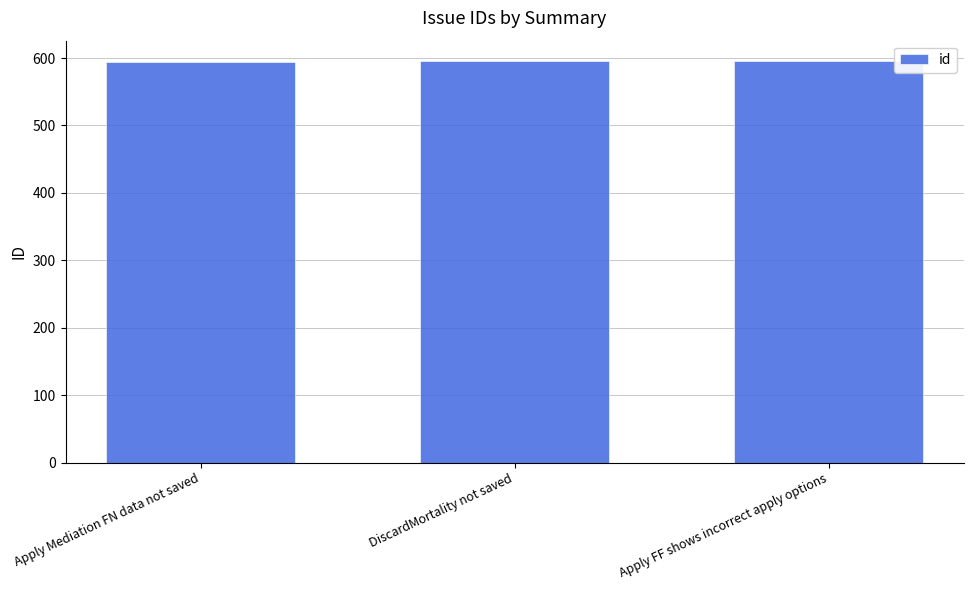

Approximately how many times larger is the value at DiscardMortality not saved compared to Apply Mediation FN data not saved?

1.0